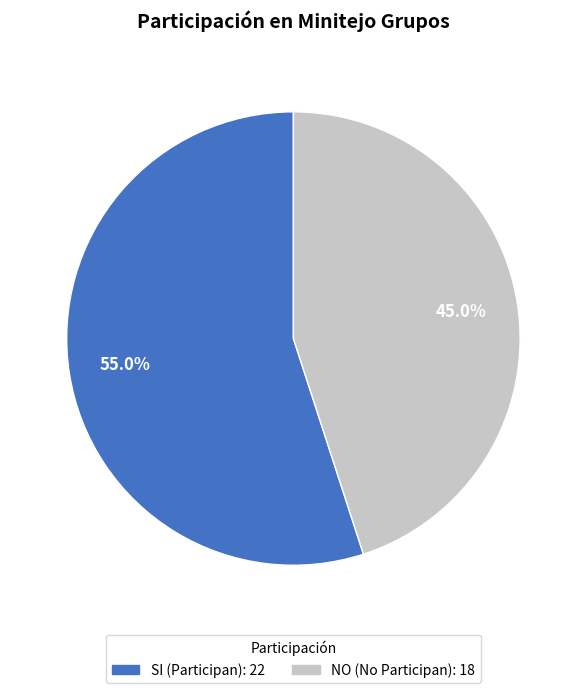

Rank the categories by value from highest to lowest.

SI, NO